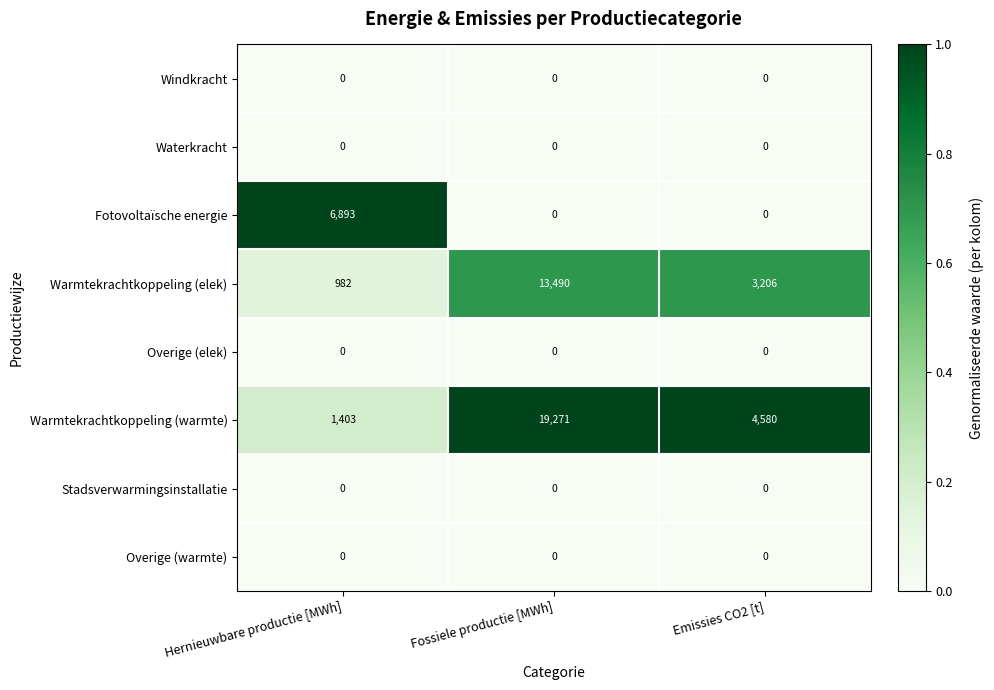

At how many categories does at least one series exceed 0?

3